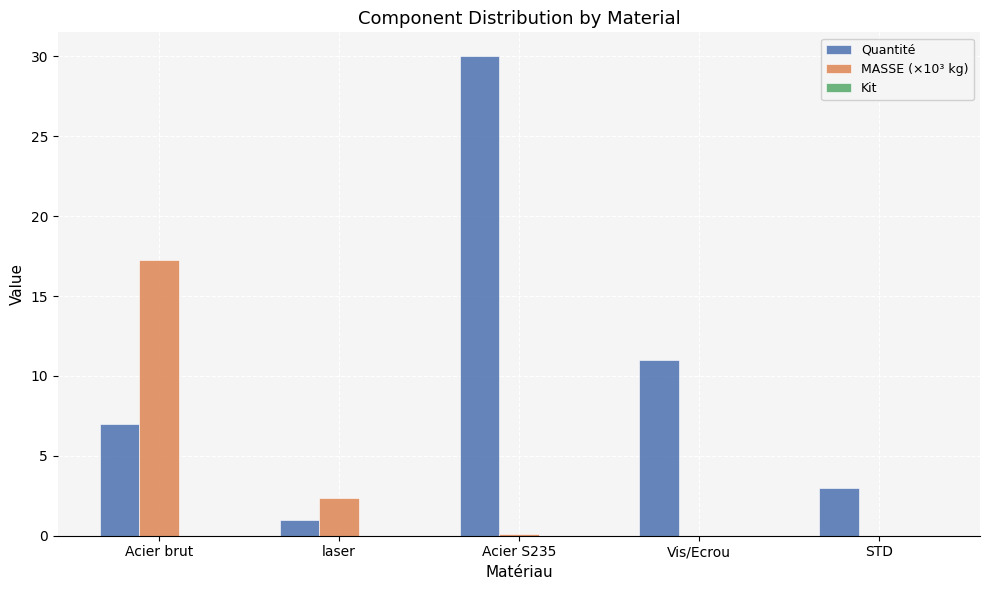

Count the number of categories in the chart.

5